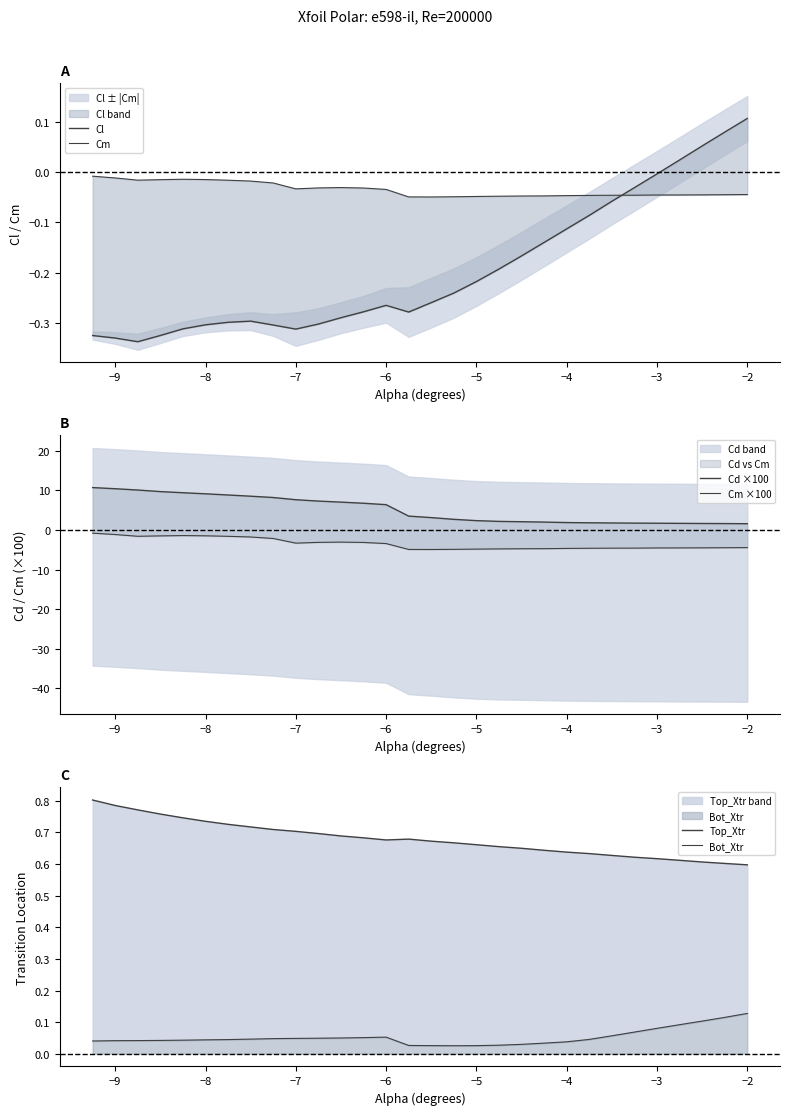

How many interior local peaks does the Cm series have?

2